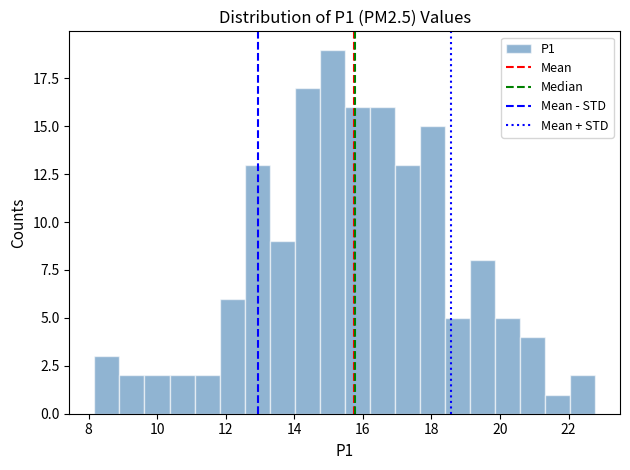

Around what value on the x-axis is the tallest bar? Give the approximate position of its centre, as read against the axis.

15.2